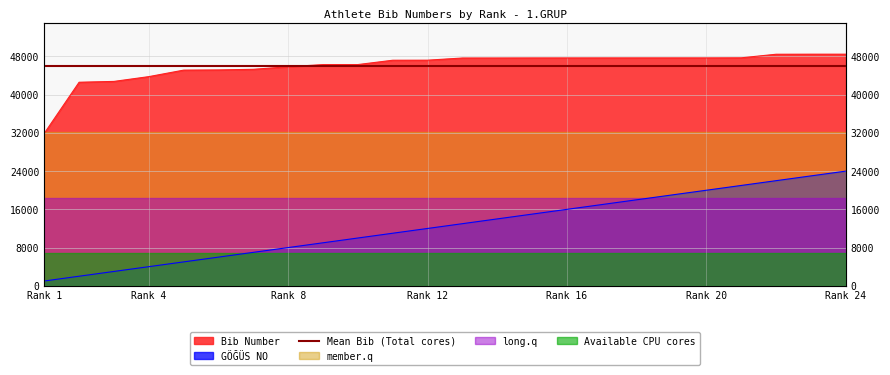

True or false: Bib Number and GÖĞÜS NO cross at least once.

False